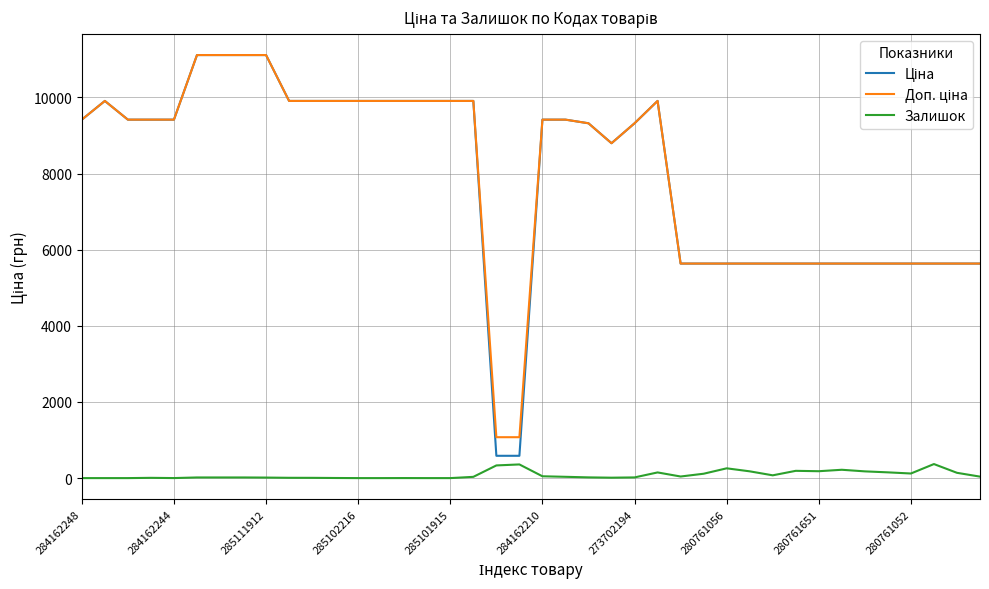

What is the maximum value shown in the chart?

11113.6